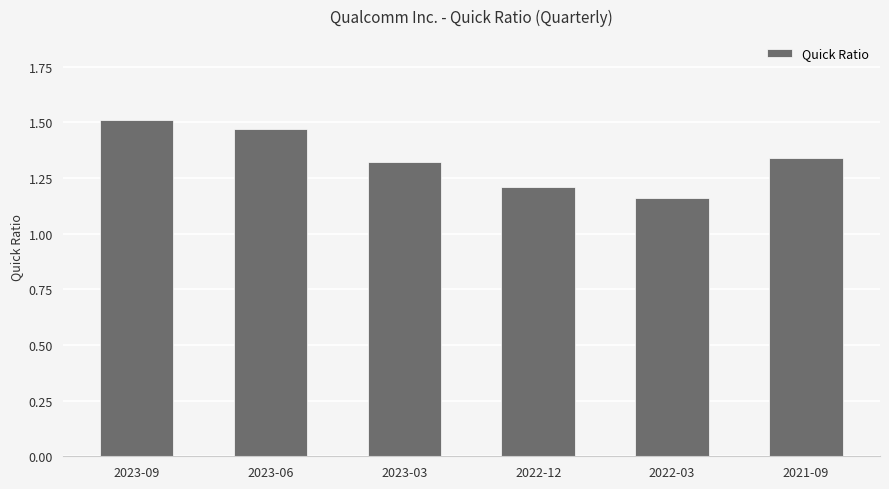

What is the sum of the values at 2023-09 and 2022-03?

2.7